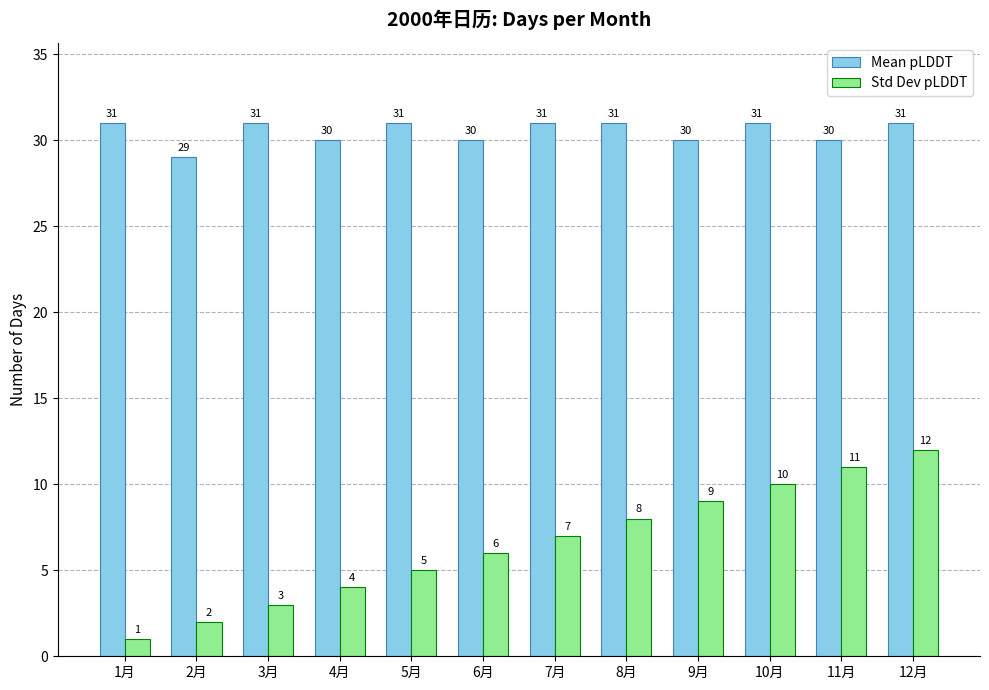

What is the maximum value for Std Dev pLDDT?

12